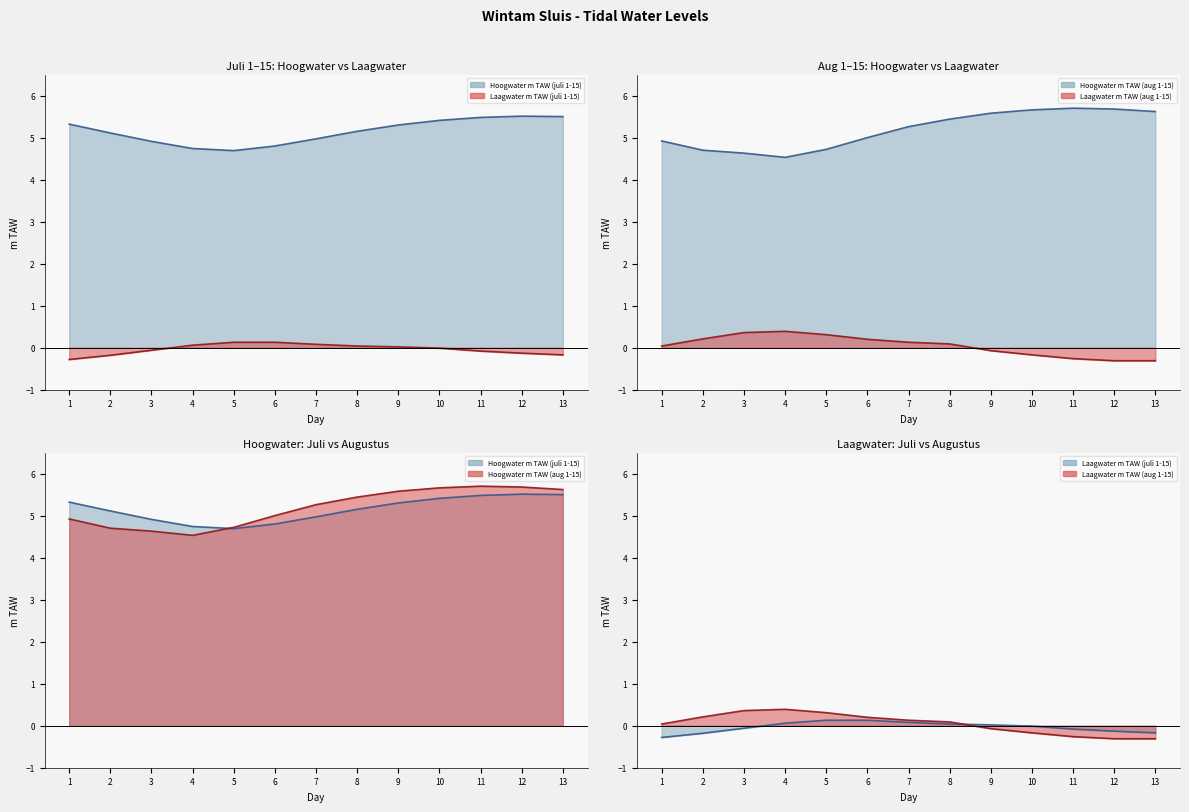

Which series has the largest total across all categories?

Hoogwater m TAW (aug 1-15) line